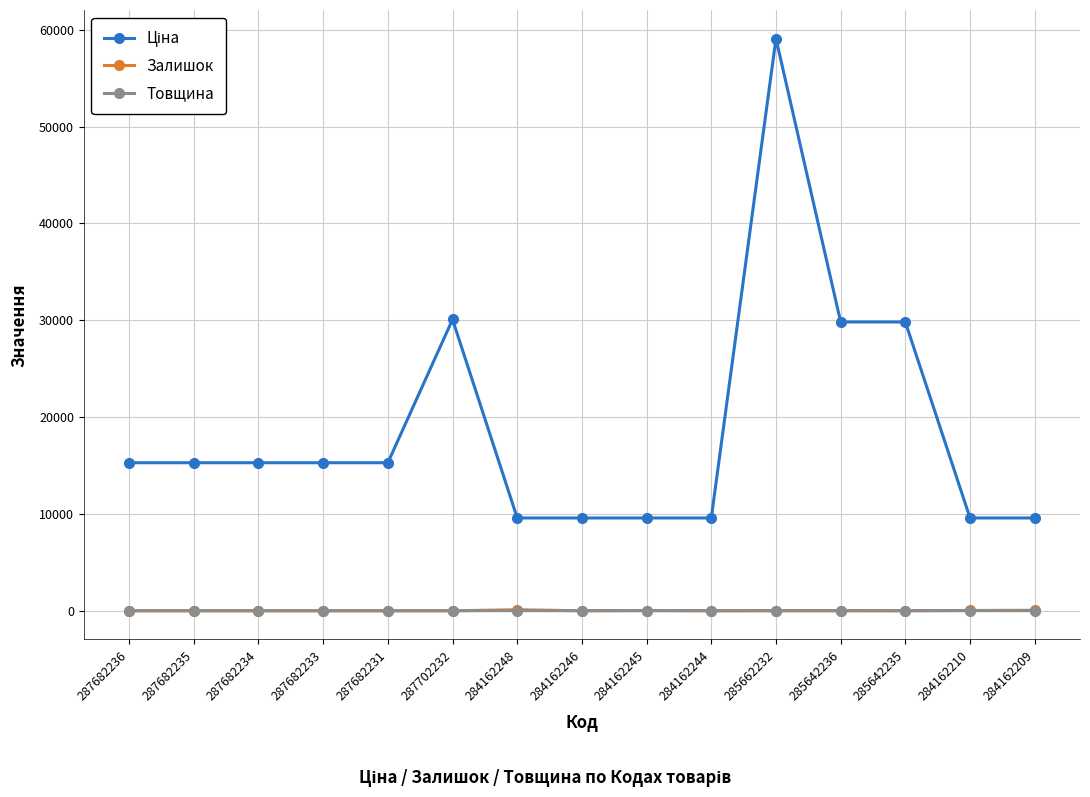

At which category is the sum across all series the highest?

285662232